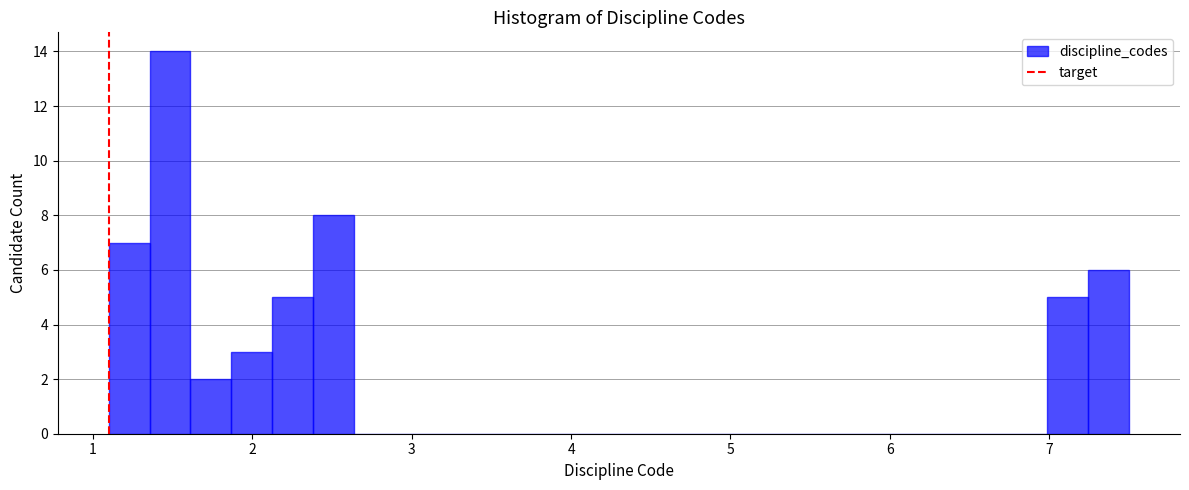

Read against the x-axis, roughly where is the centre of the tallest bar?

1.5